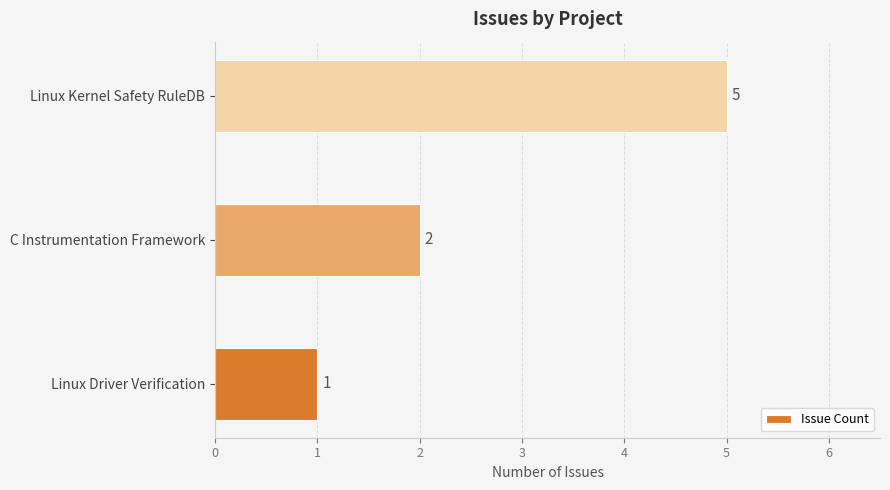

Reading bottom to top, what are all the values shown in this chart?

Linux Driver Verification=1	C Instrumentation Framework=2	Linux Kernel Safety RuleDB=5